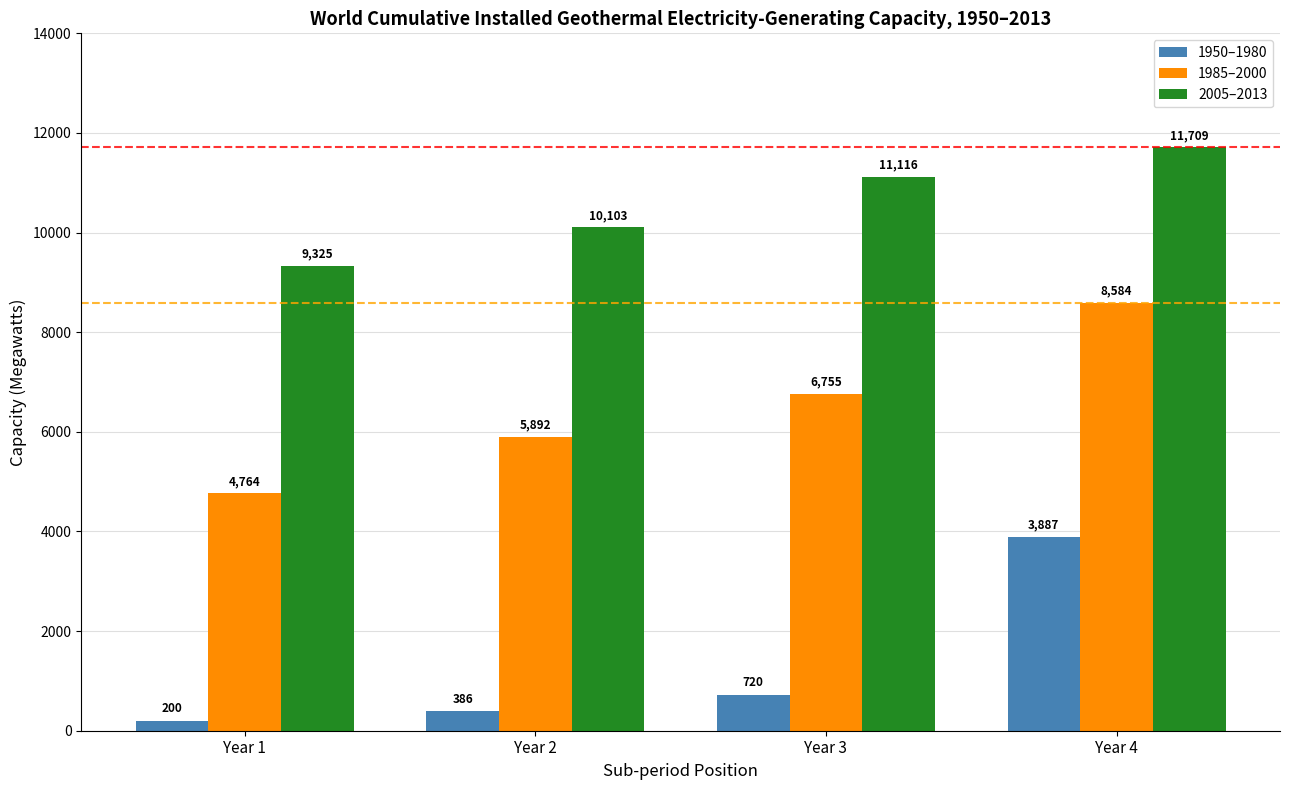

The value of 2005–2013 at Year 1 is 9324.8. True or false?

True